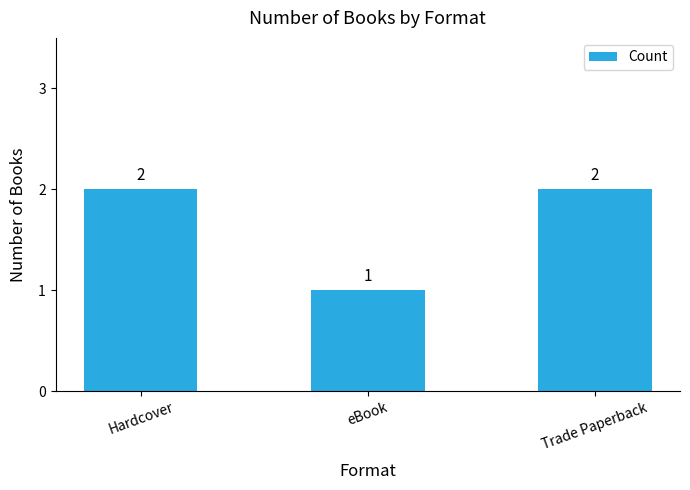

What is the label of the 2nd bar from the left?

eBook